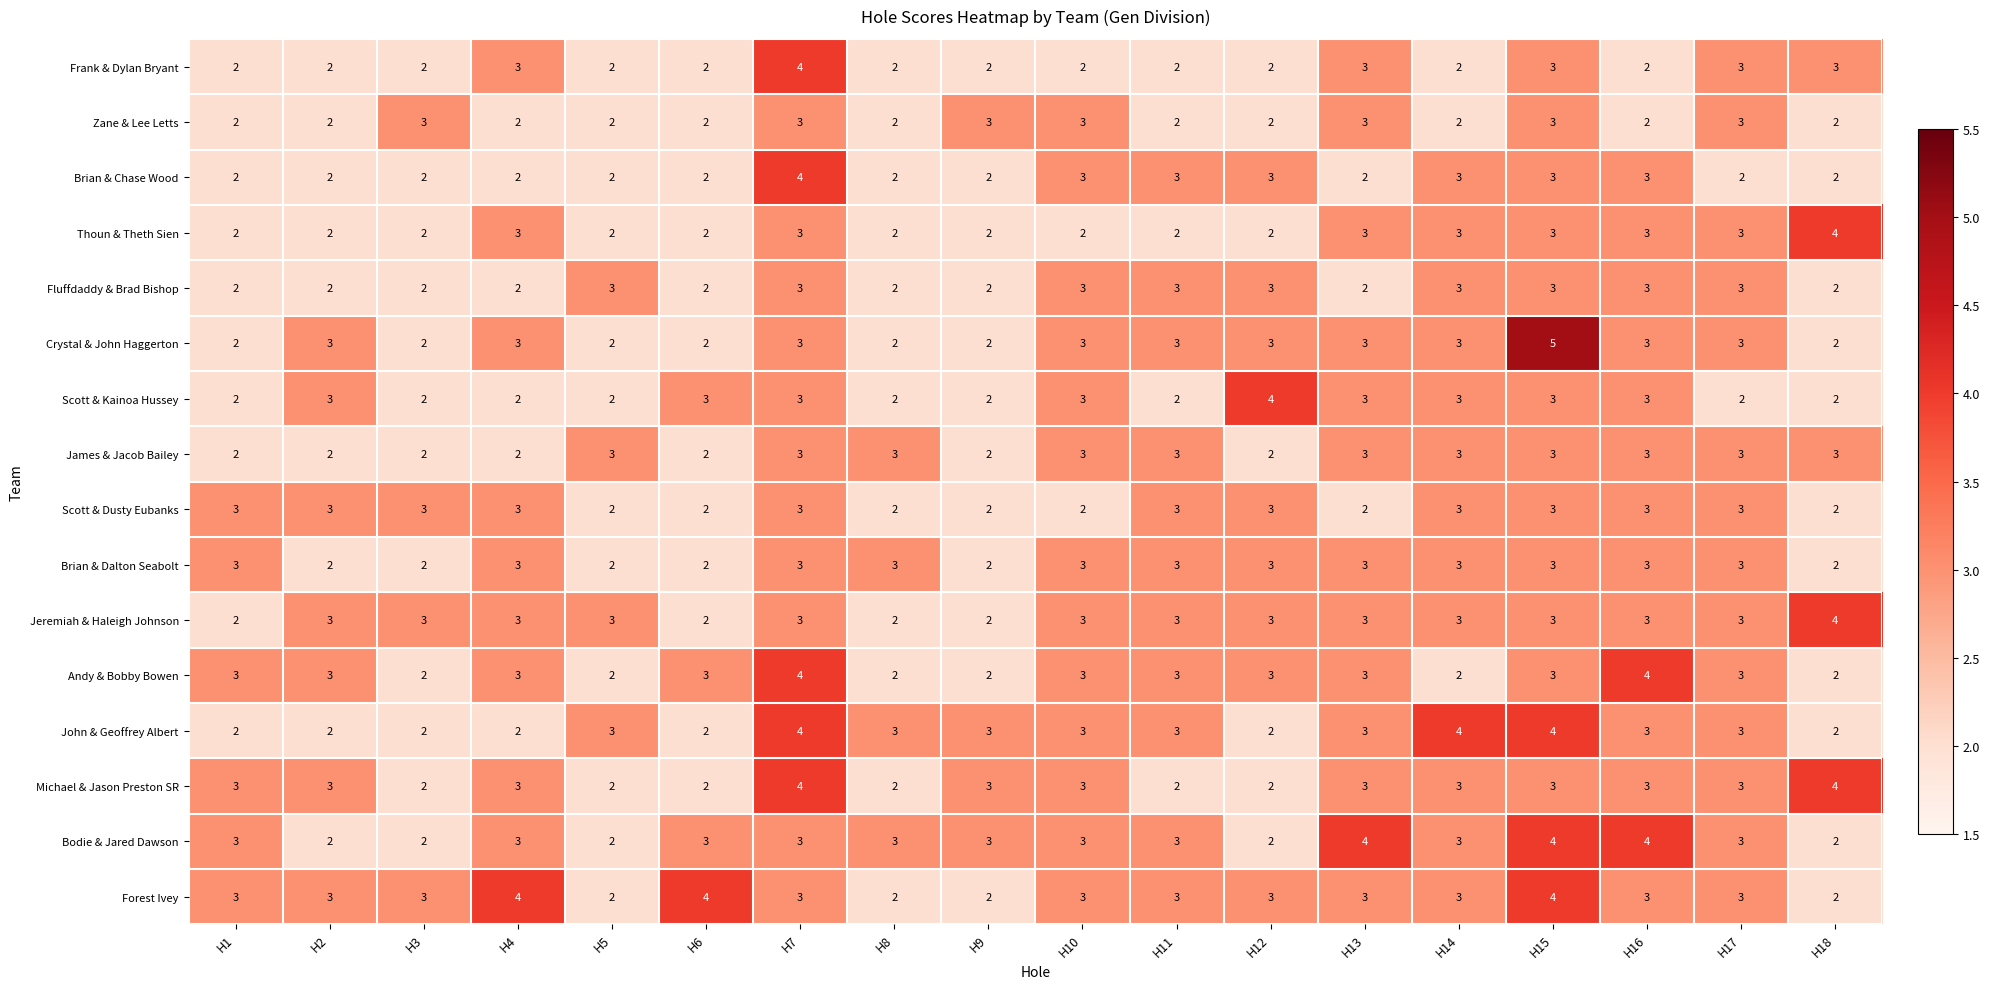

Which series has the largest range (max minus min)?

Crystal & John Haggerton